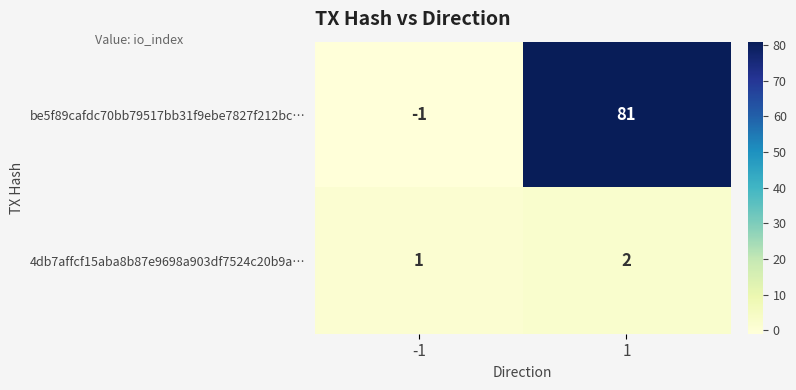

What is the difference between the be5f89cafdc70bb79517bb31f9ebe7827f212bc… values at -1 and 1?

82